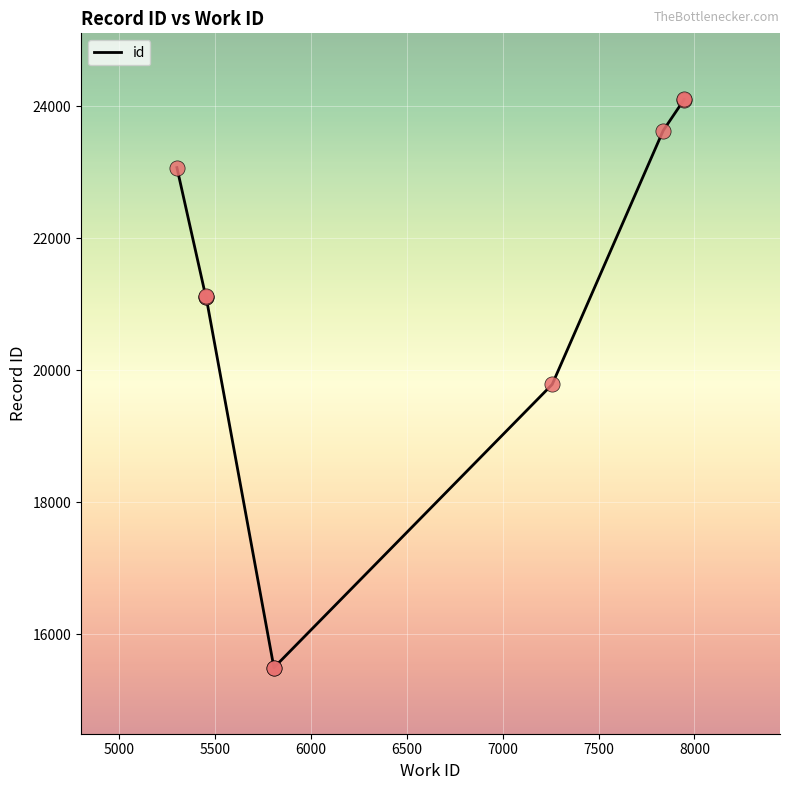

What is the ratio of the value at 5452 to the value at 5807?

1.4